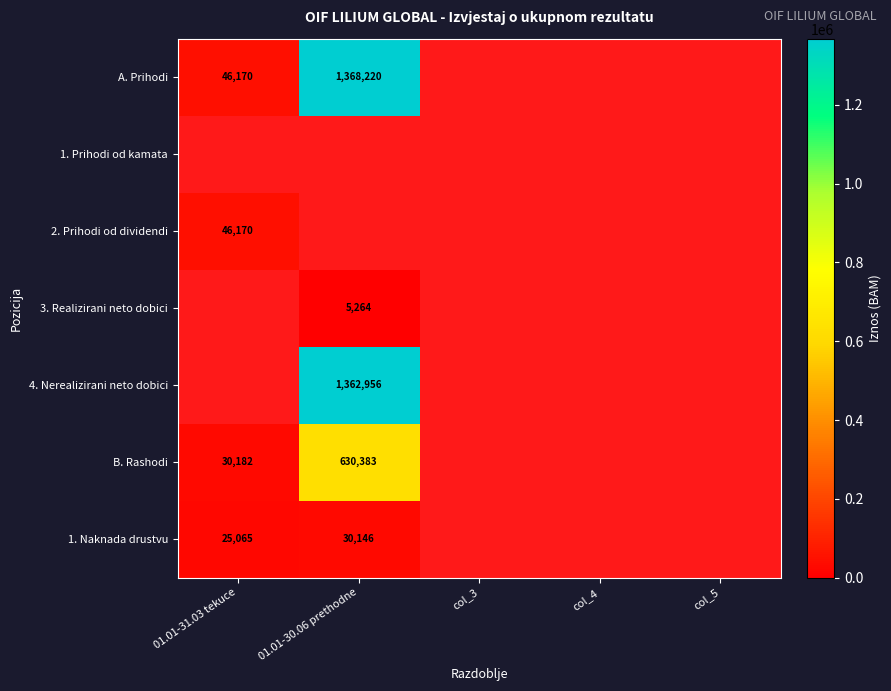

At which category does the chart reach its peak across all series?

01.01-30.06 prethodne